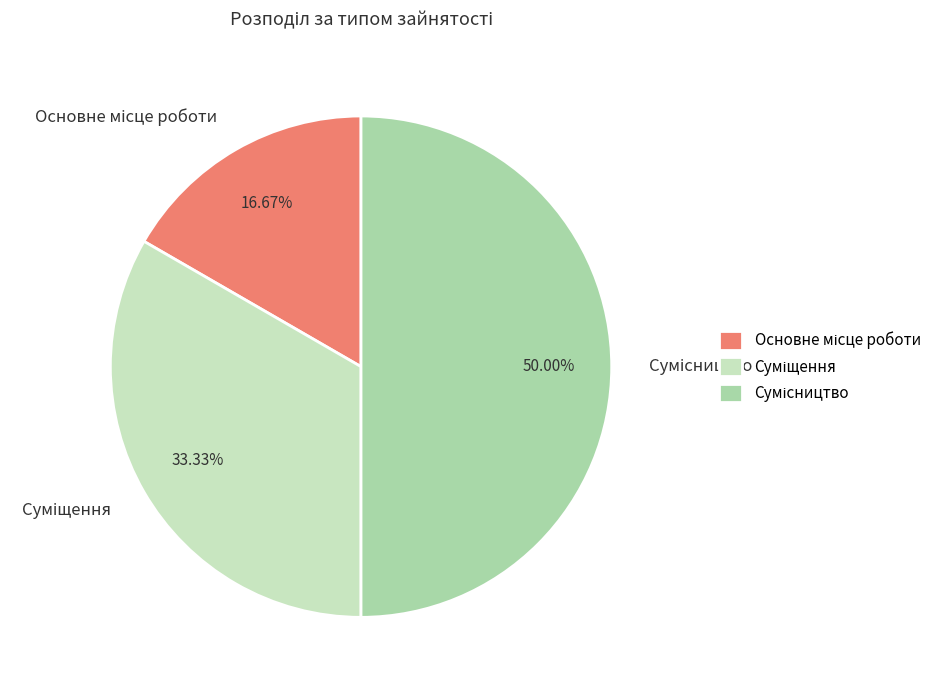

To the nearest percent, what is the difference between the largest and smallest slice percentages?

33%